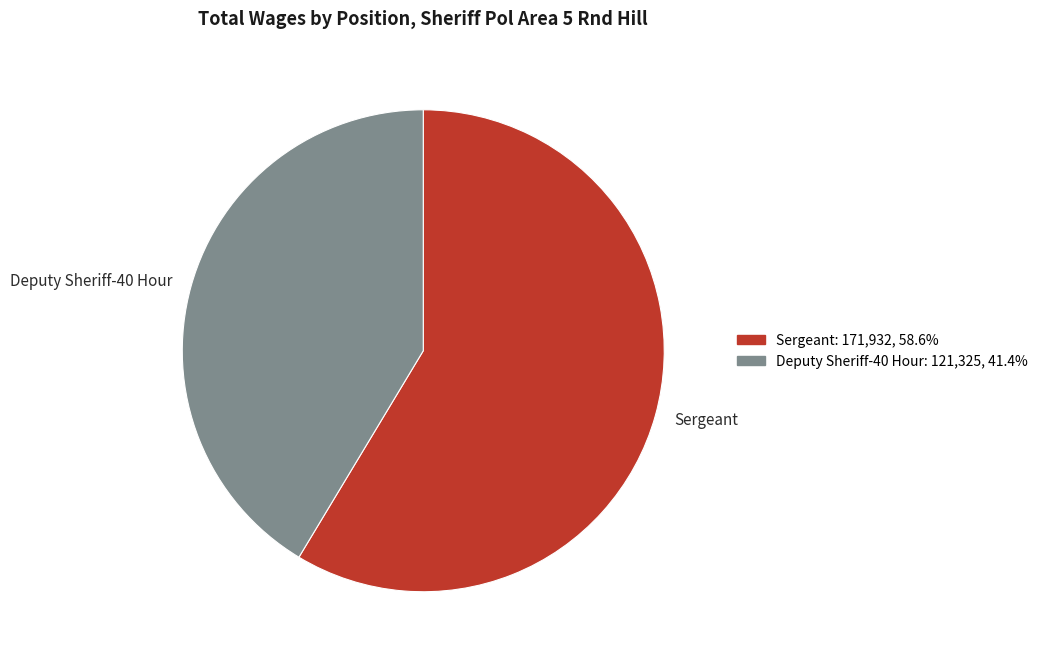

Does Sergeant account for over 50% of the chart?

Yes